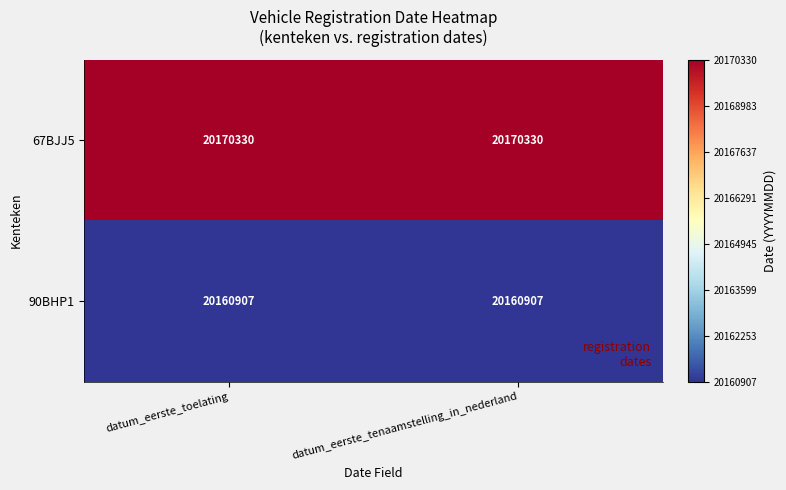

What is the sum of all 67BJJ5 values?

40340660